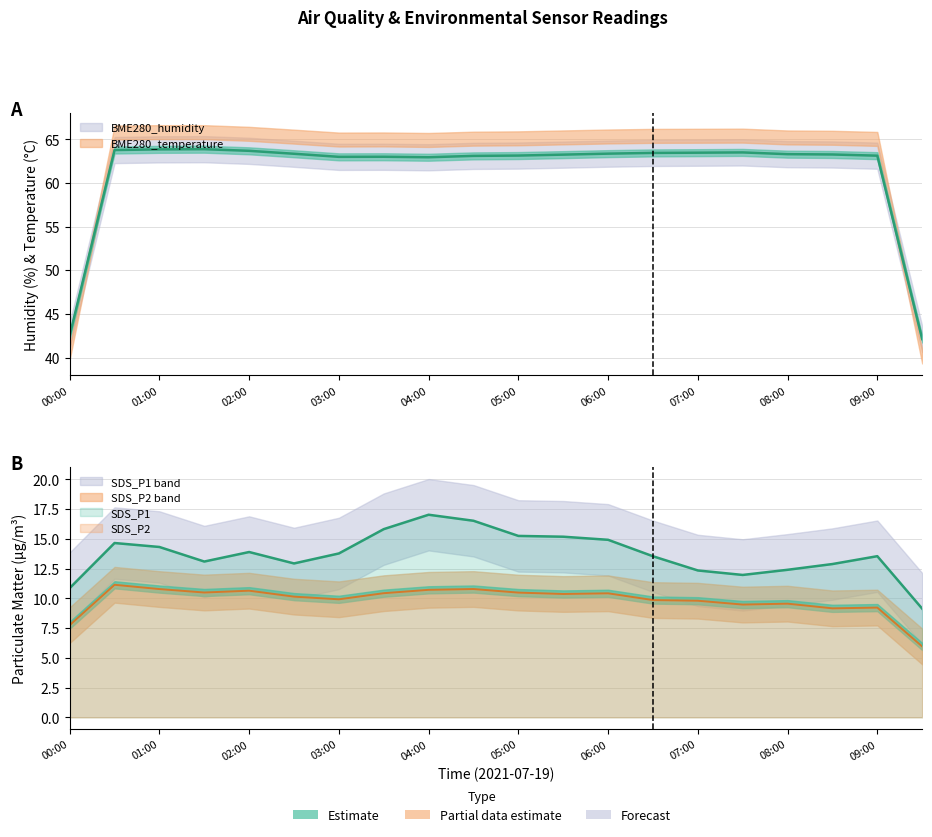

Between 09:00 and 02:30, which is larger?

02:30